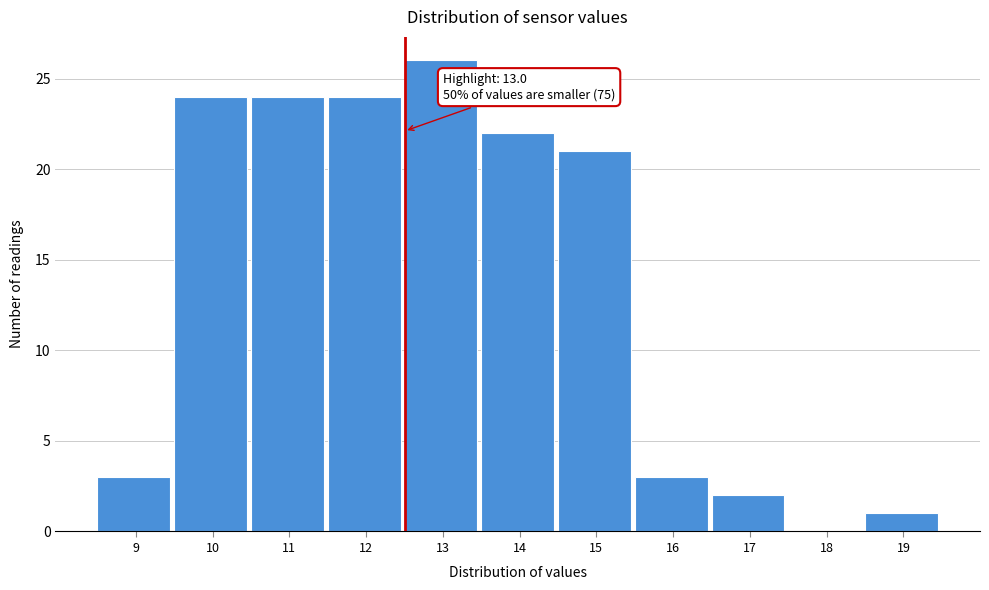

Reading left to right, what are all the values shown in this chart?

9=3	10=24	11=24	12=24	13=26	14=22	15=21	16=3	17=2	18=0	19=1